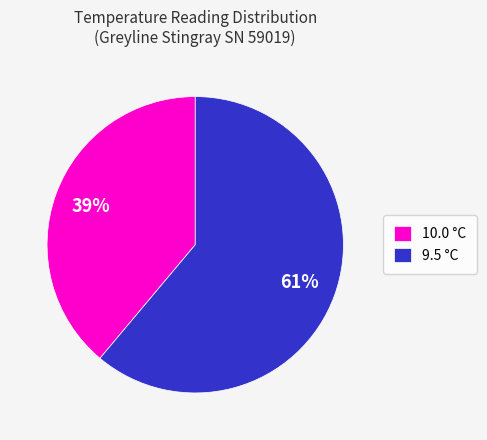

Combined, do 10.0 and 9.5 account for over 50%?

Yes